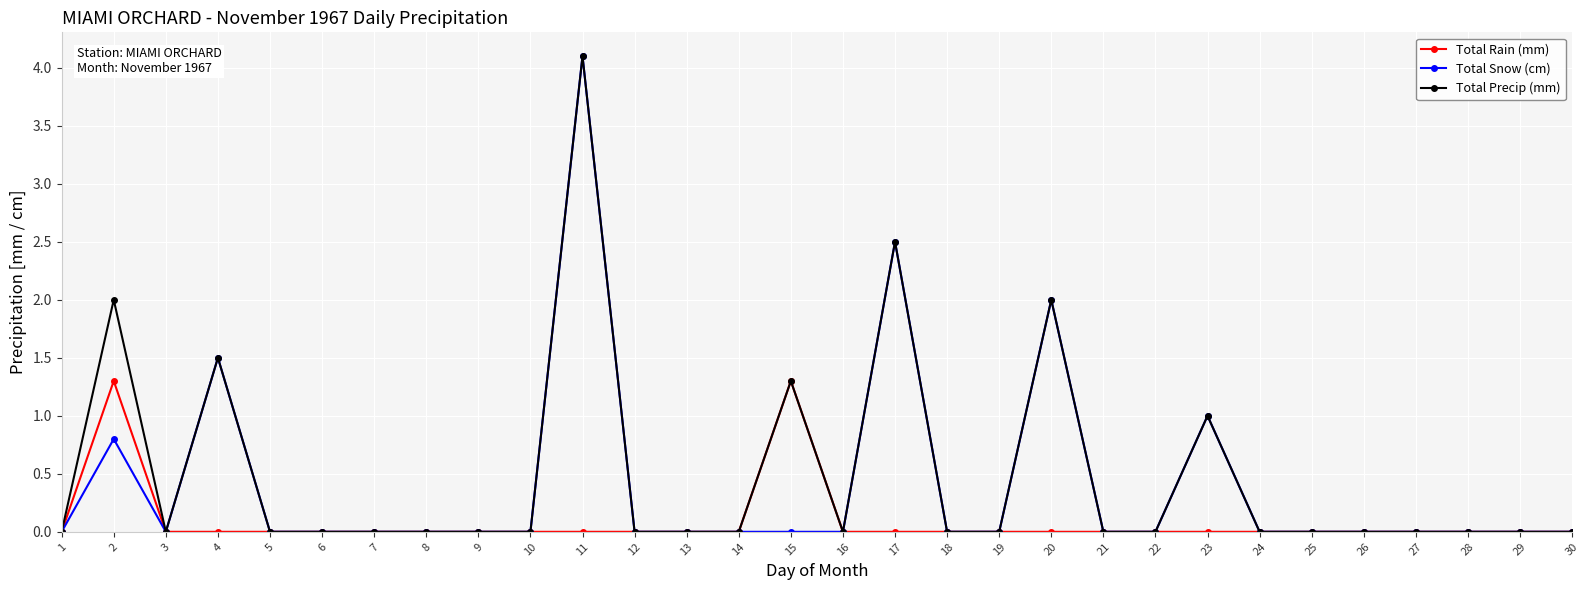

True or false: Total Rain (mm) has more than 1 interior local peaks.

True